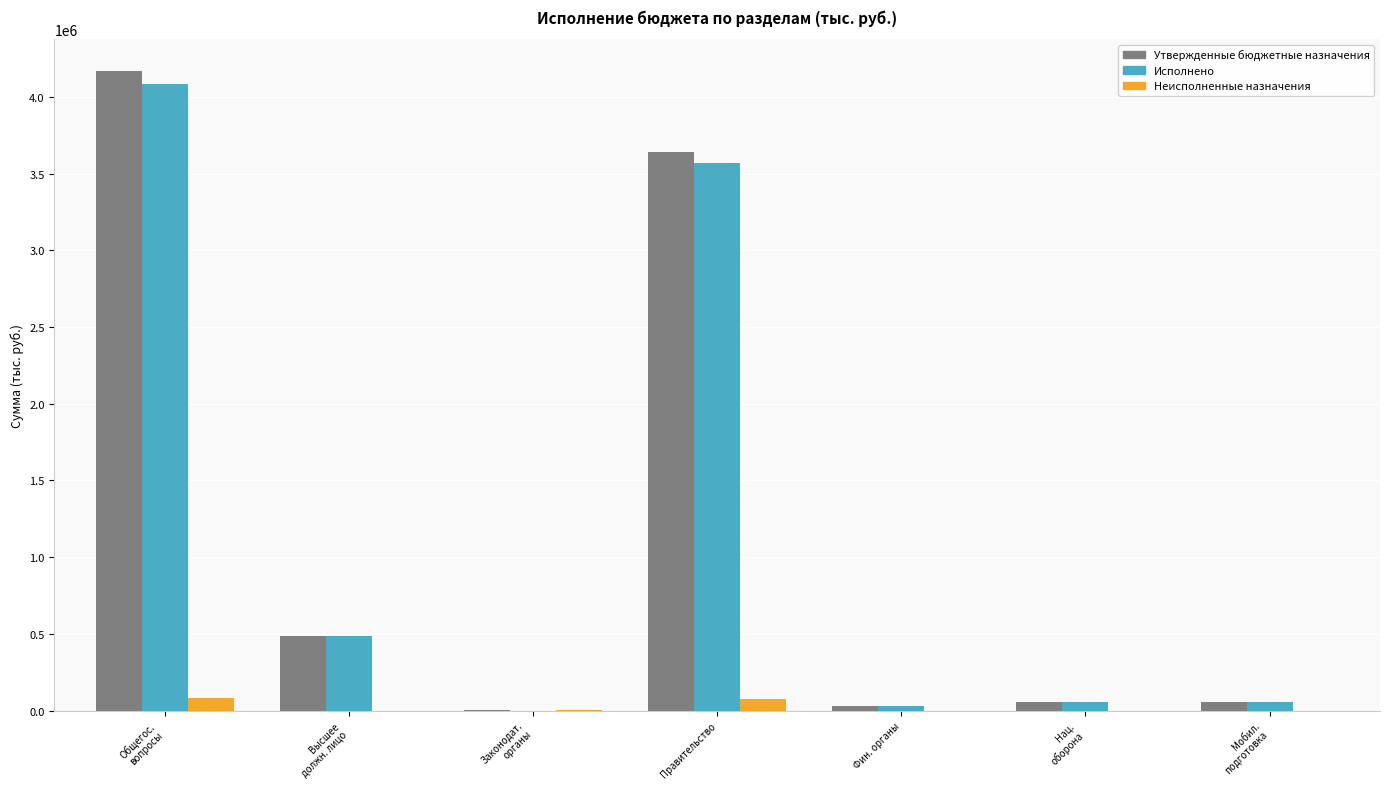

At which label is Исполнено closest to 2043296?

Правительство